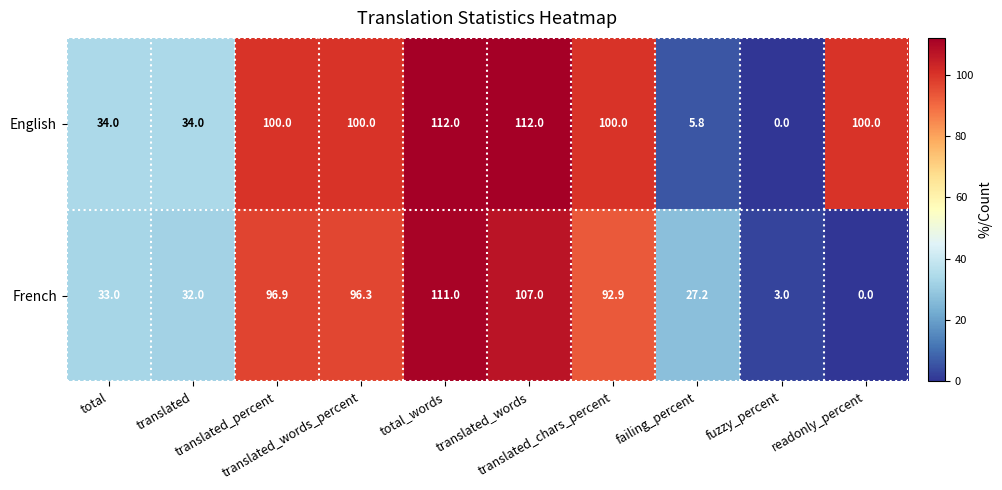

Count the English values in the range 34 to 100.

6